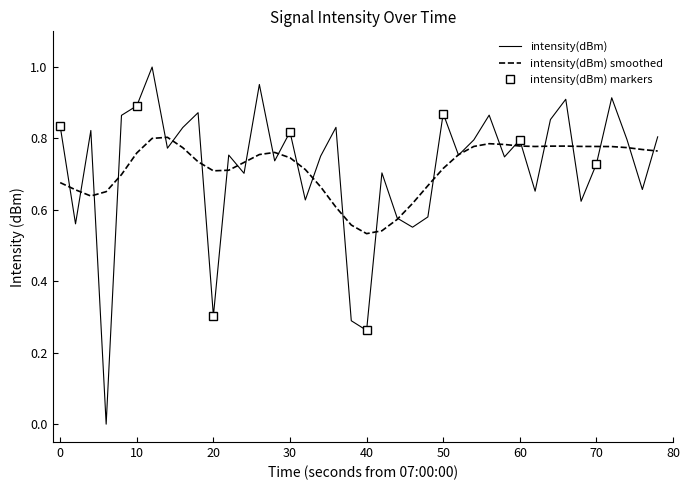

How many categories are shown in the chart?

40